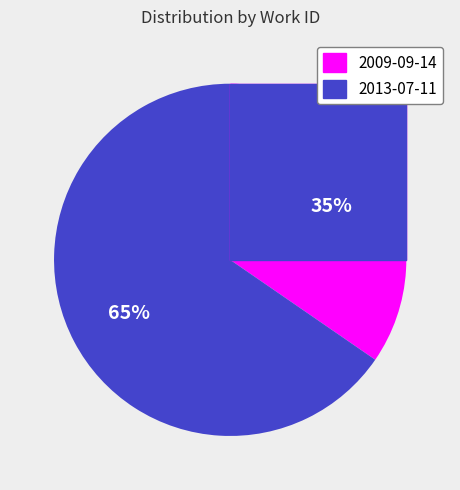

To the nearest percent, what portion does 2009-09-14 represent?

35%